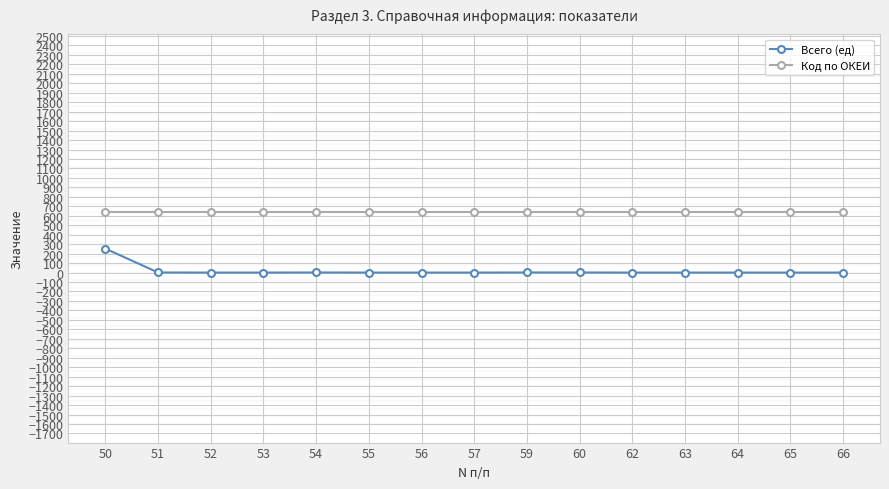

What is the sum of the Код по ОКЕИ values at 52 and 60?

1284